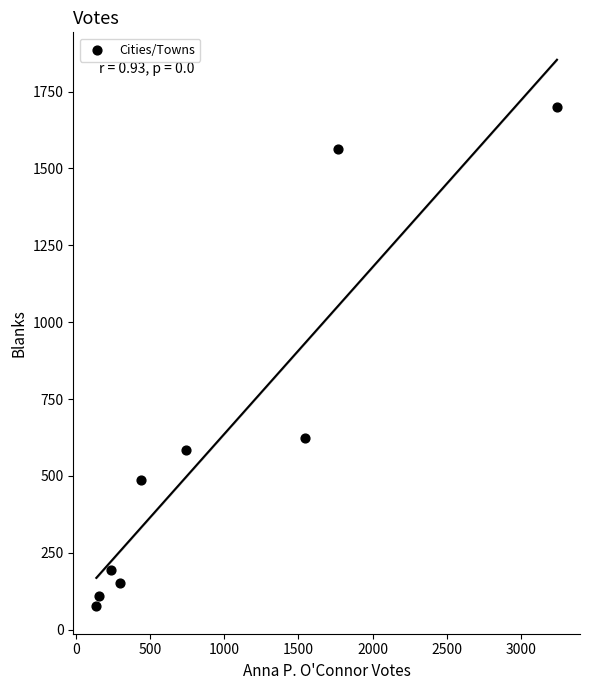

What Y value in the scatter plot is closest to 888?

624